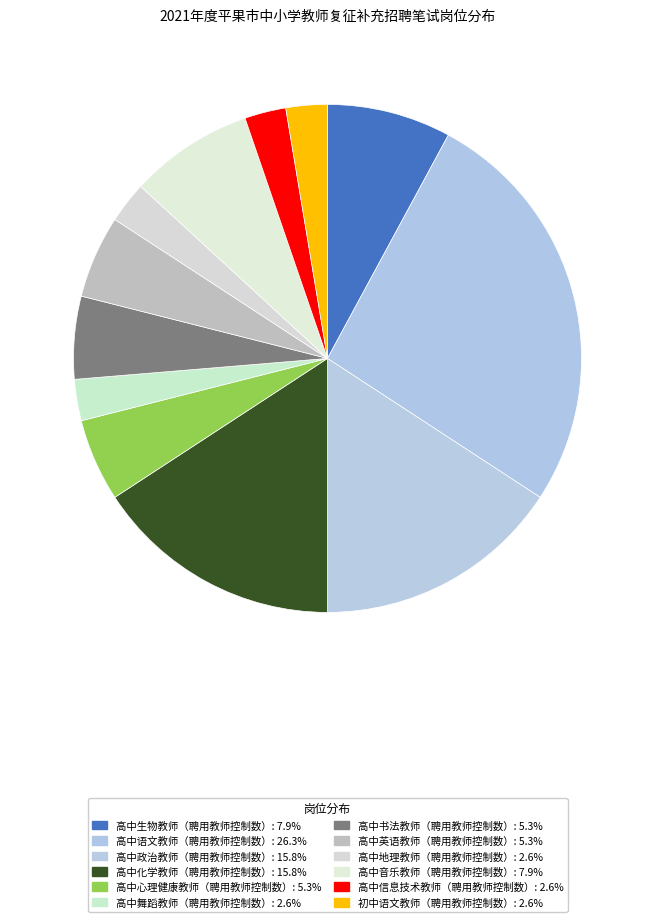

Rank the categories by value from lowest to highest.

高中舞蹈教师（聘用教师控制数）, 高中地理教师（聘用教师控制数）, 高中信息技术教师（聘用教师控制数）, 初中语文教师（聘用教师控制数）, 高中心理健康教师（聘用教师控制数）, 高中书法教师（聘用教师控制数）, 高中英语教师（聘用教师控制数）, 高中生物教师（聘用教师控制数）, 高中音乐教师（聘用教师控制数）, 高中政治教师（聘用教师控制数）, 高中化学教师（聘用教师控制数）, 高中语文教师（聘用教师控制数）